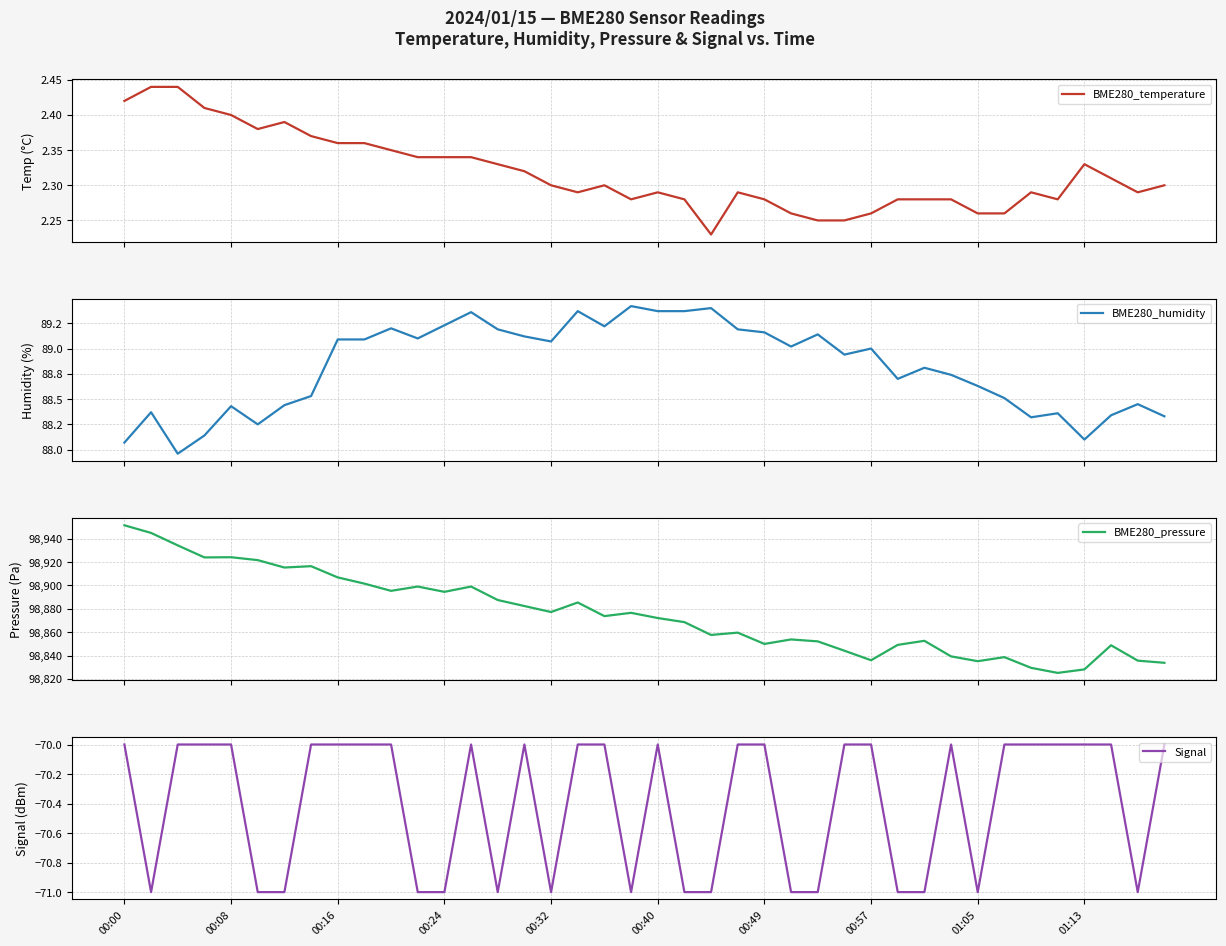

How many interior local peaks does the Signal series have?

4